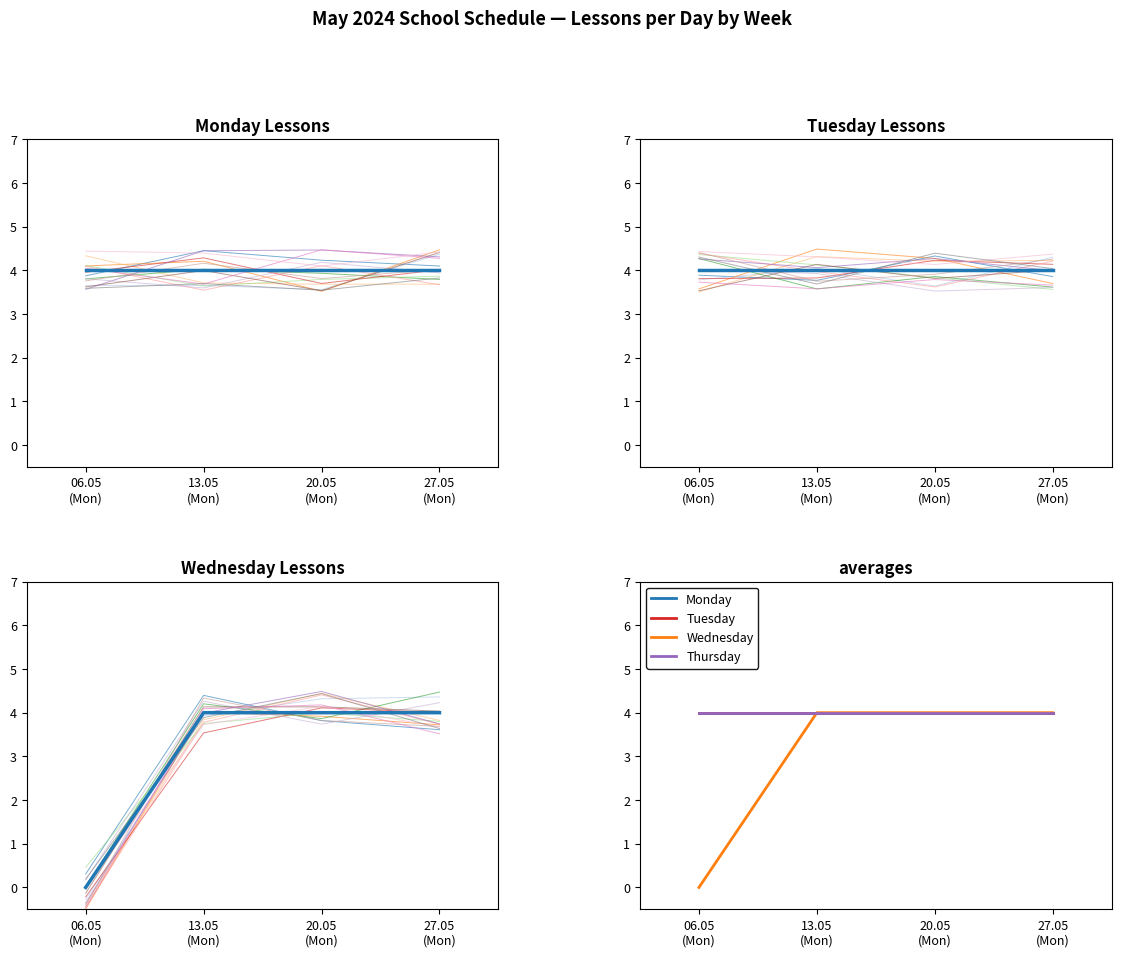

True or false: Lesson 1 (Mon) and Lesson 3 (Mon) intersect in this chart.

False